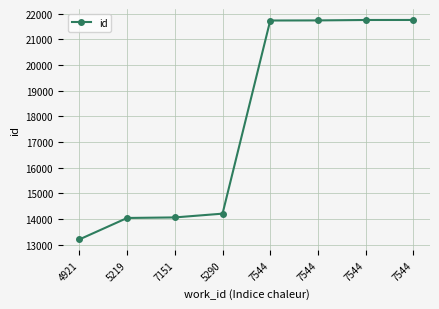

How many values are below 21732?

4